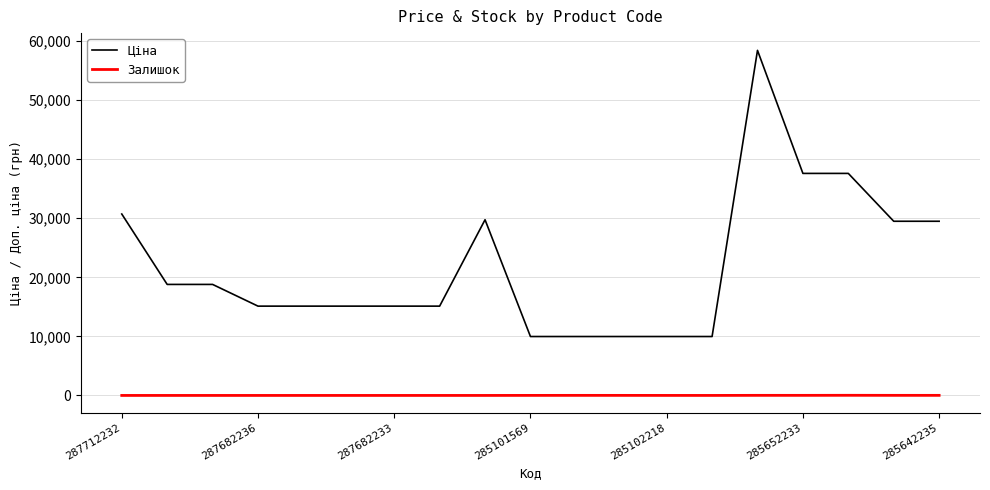

Rank the series by their average value, from highest to lowest.

Ціна, Залишок